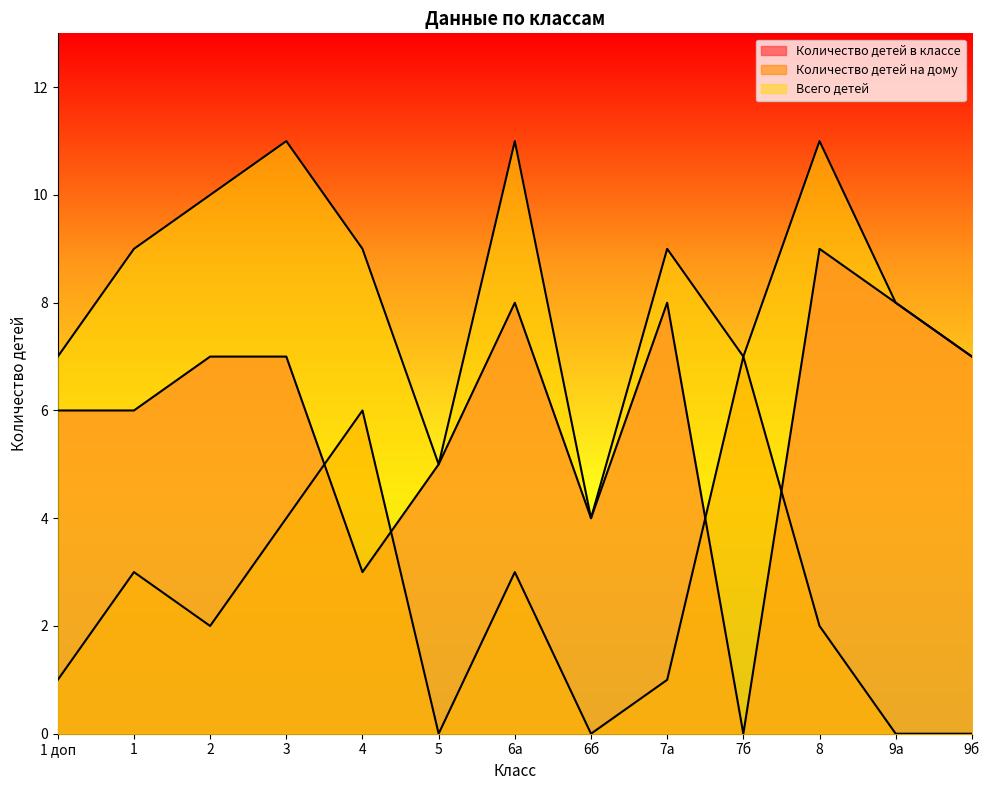

How many intersections are there between Количество детей в классе and Количество детей на дому?

4